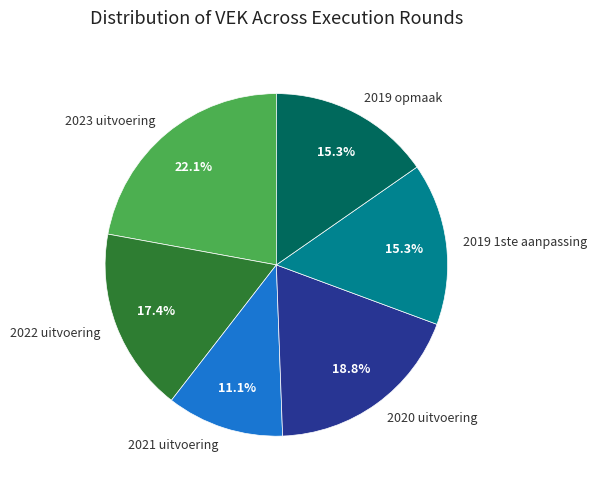

Which category has the smallest portion of the pie?

2021 uitvoering